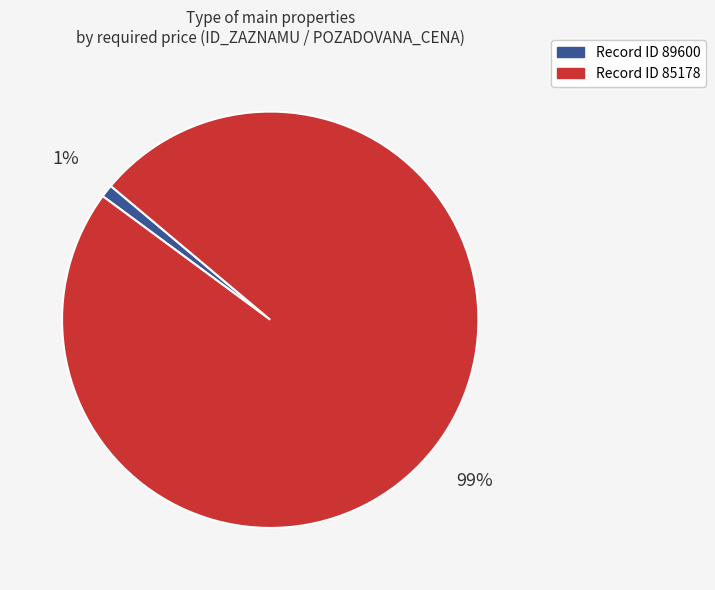

Is there a majority slice in this chart?

Yes